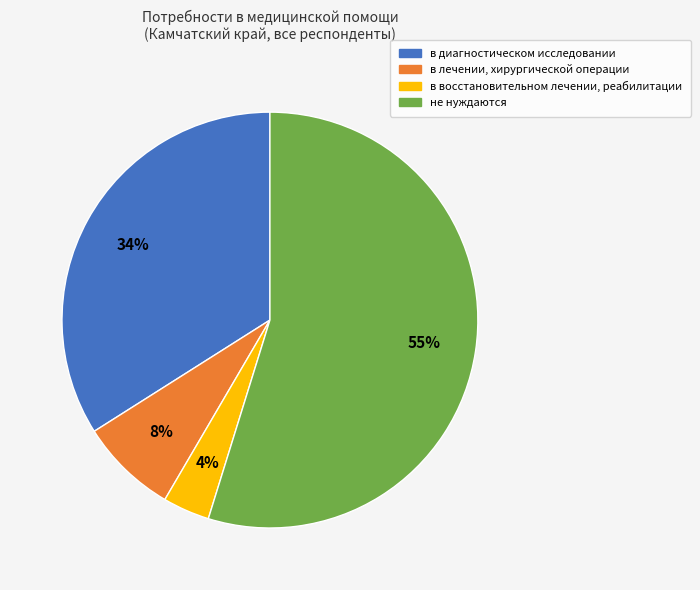

Is the sum of в диагностическом исследовании and не нуждаются greater than half?

Yes